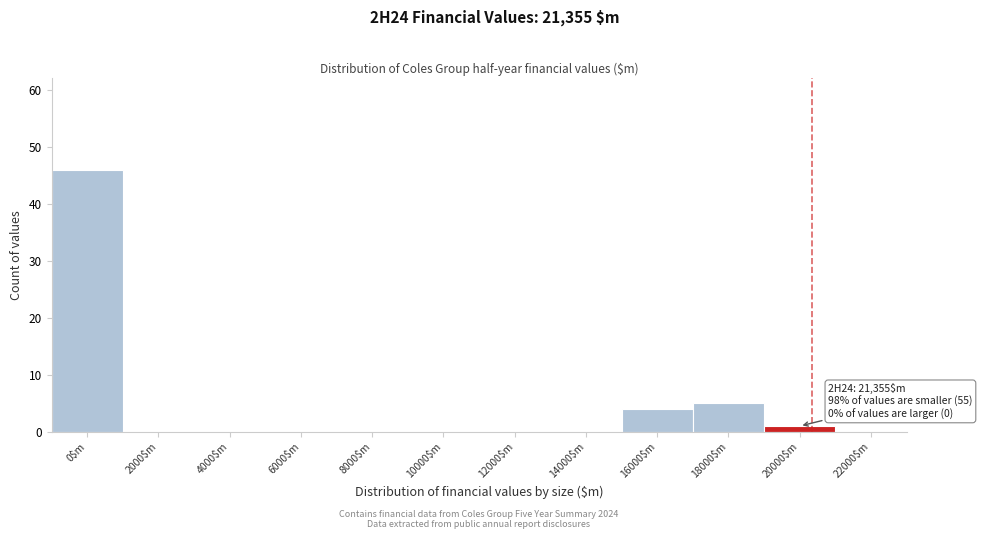

What is the greatest value displayed?

46